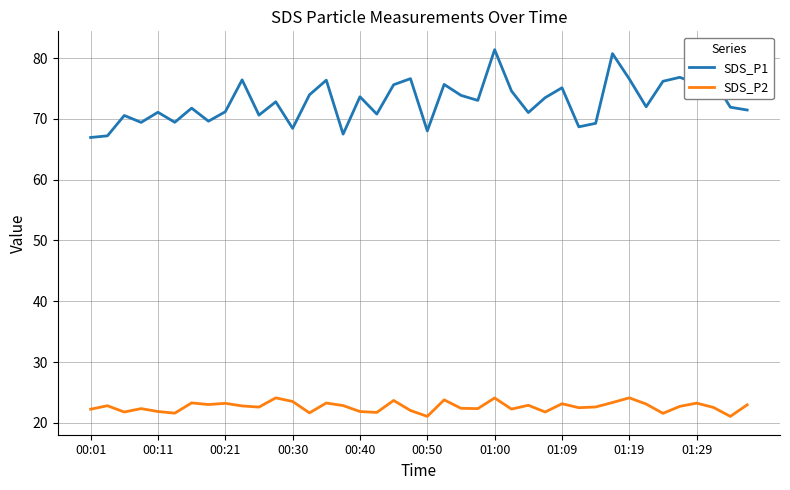

Rank the series by their maximum value, from highest to lowest.

SDS_P1, SDS_P2